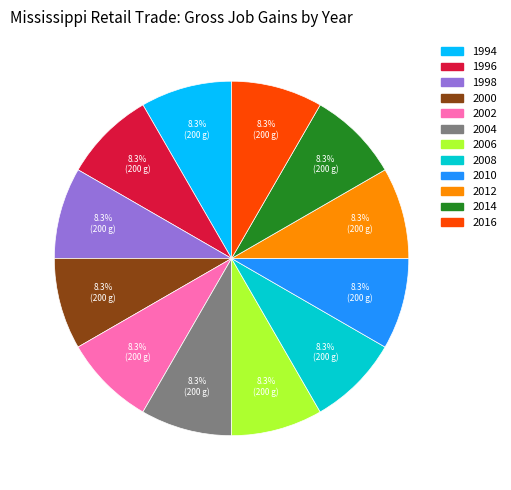

Do 2012 and 2014 together represent more than half of the pie?

No